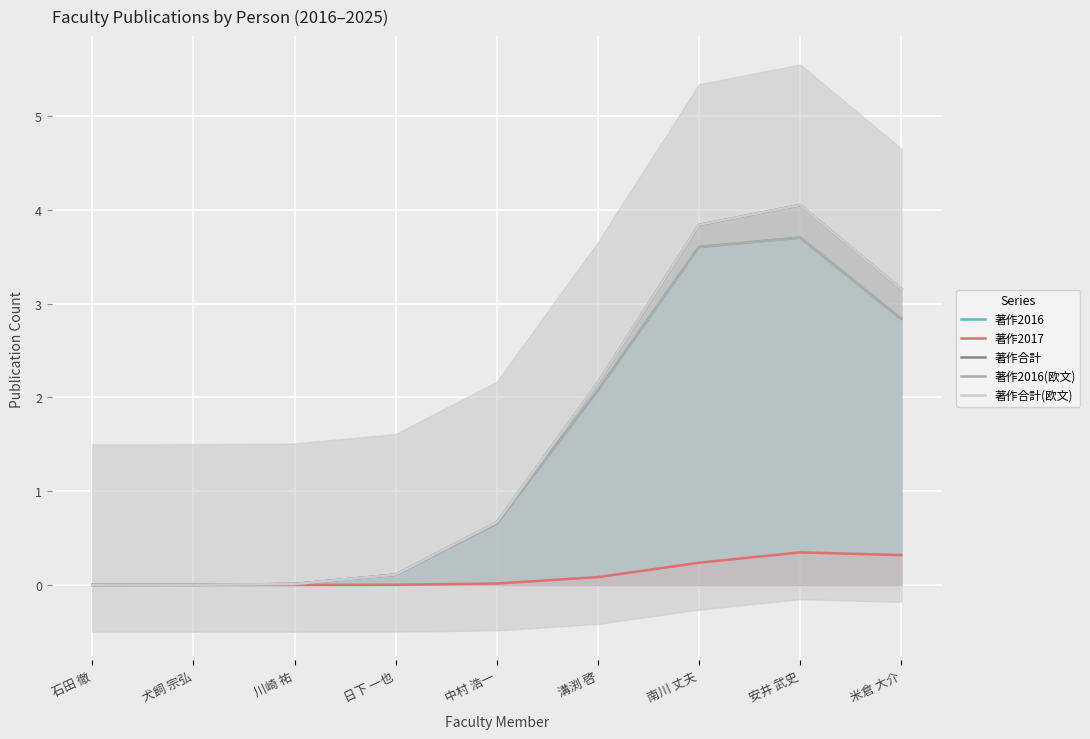

The 著作2017 series shows 0.1 at 南川 丈夫. True or false?

False